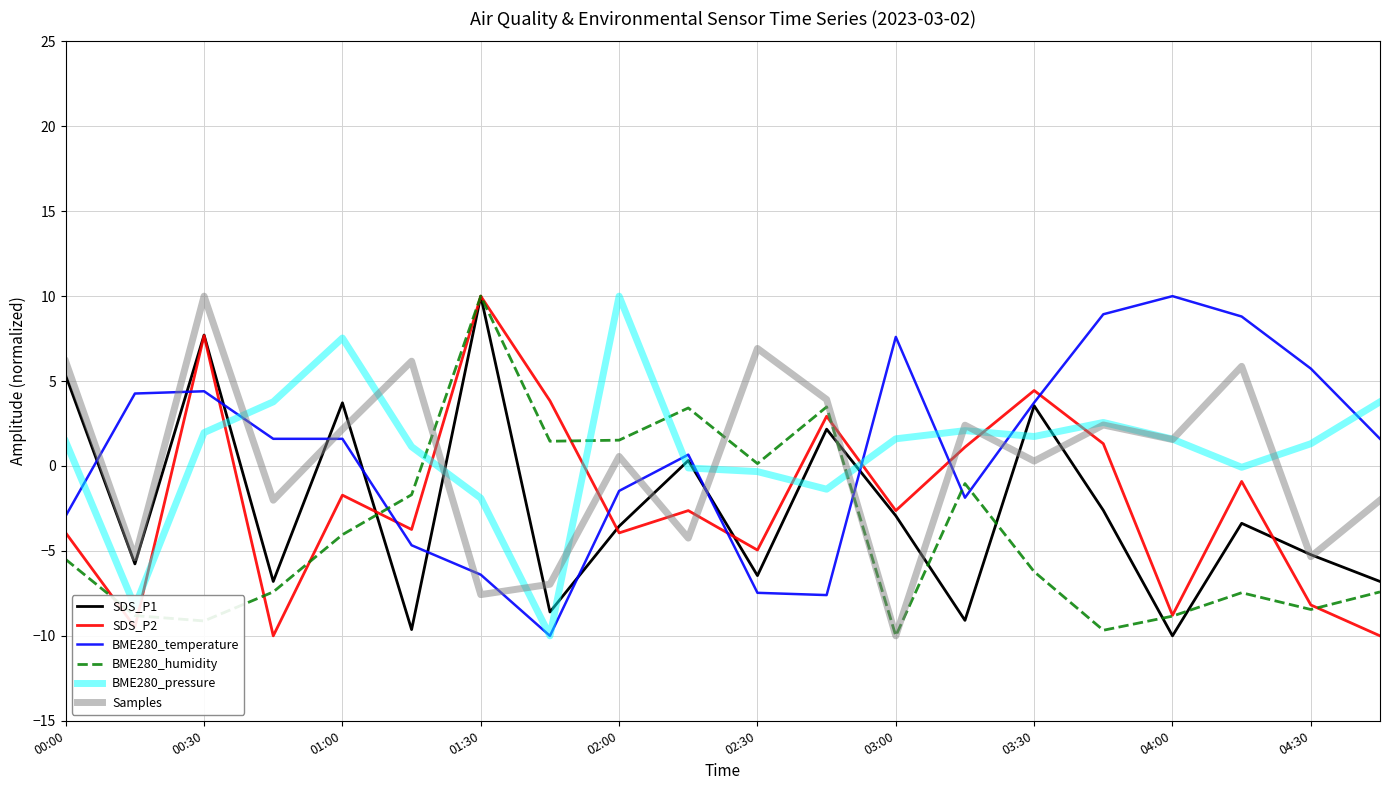

True or false: BME280_humidity and BME280_pressure intersect in this chart.

True